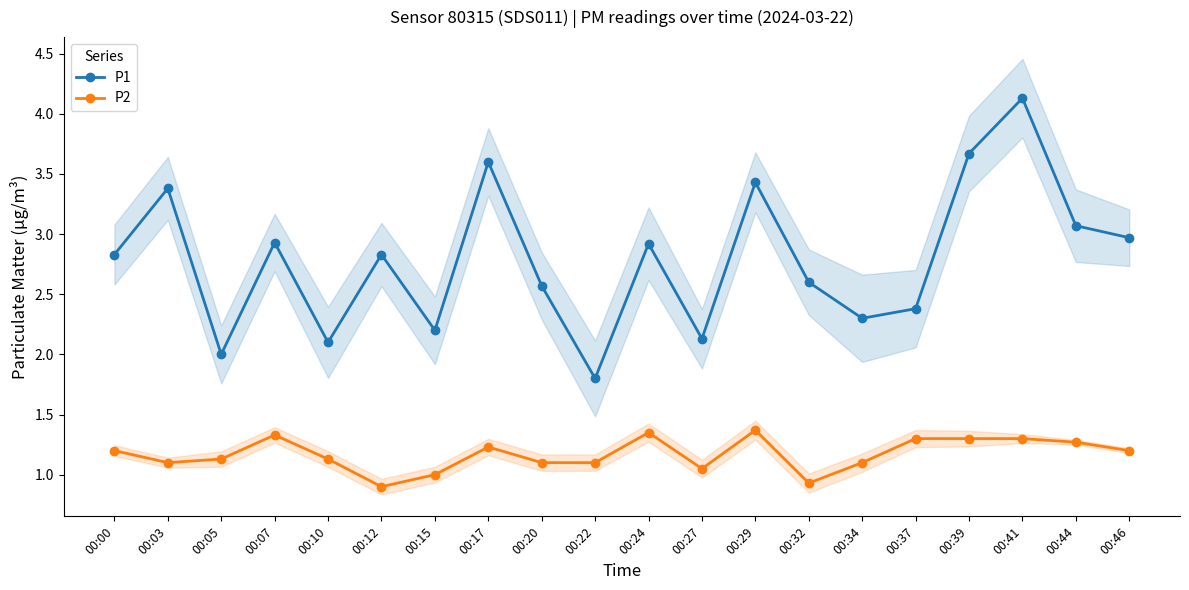

How many values in the P2 series are below 1?

2